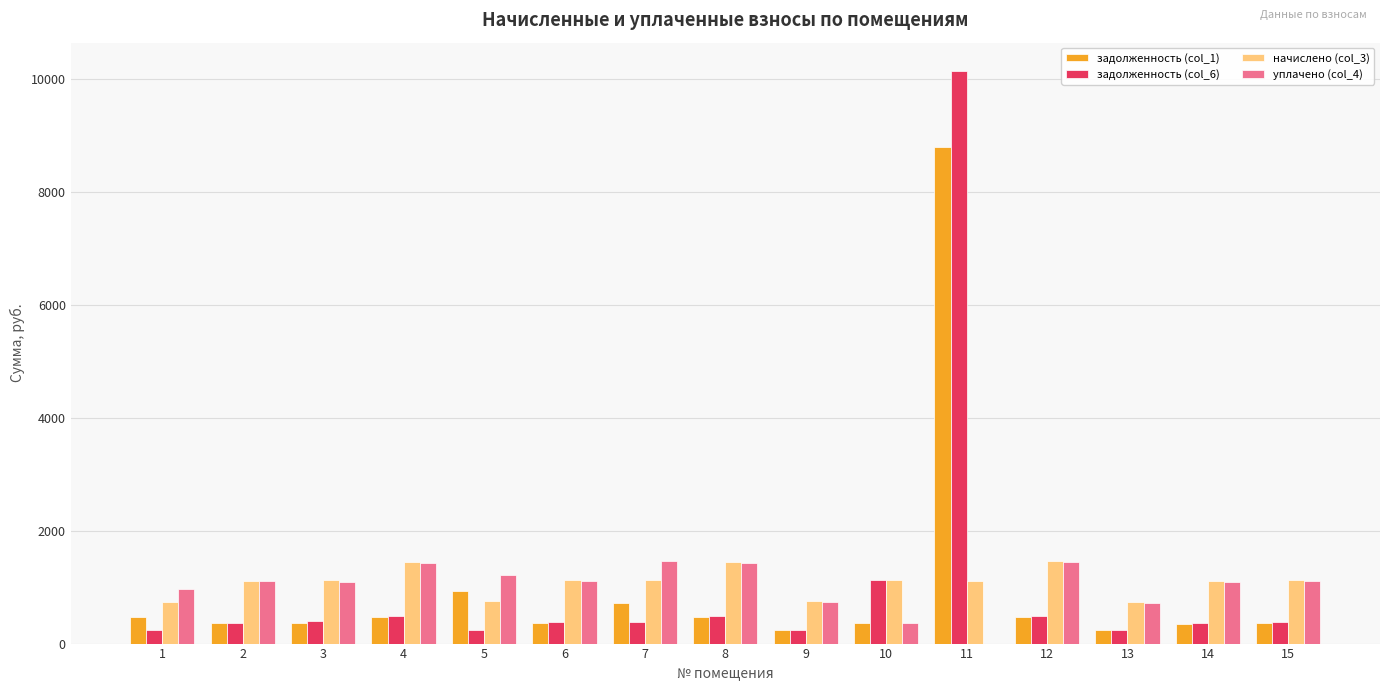

What is the sum of all начислено (col_3) values?

16284.2